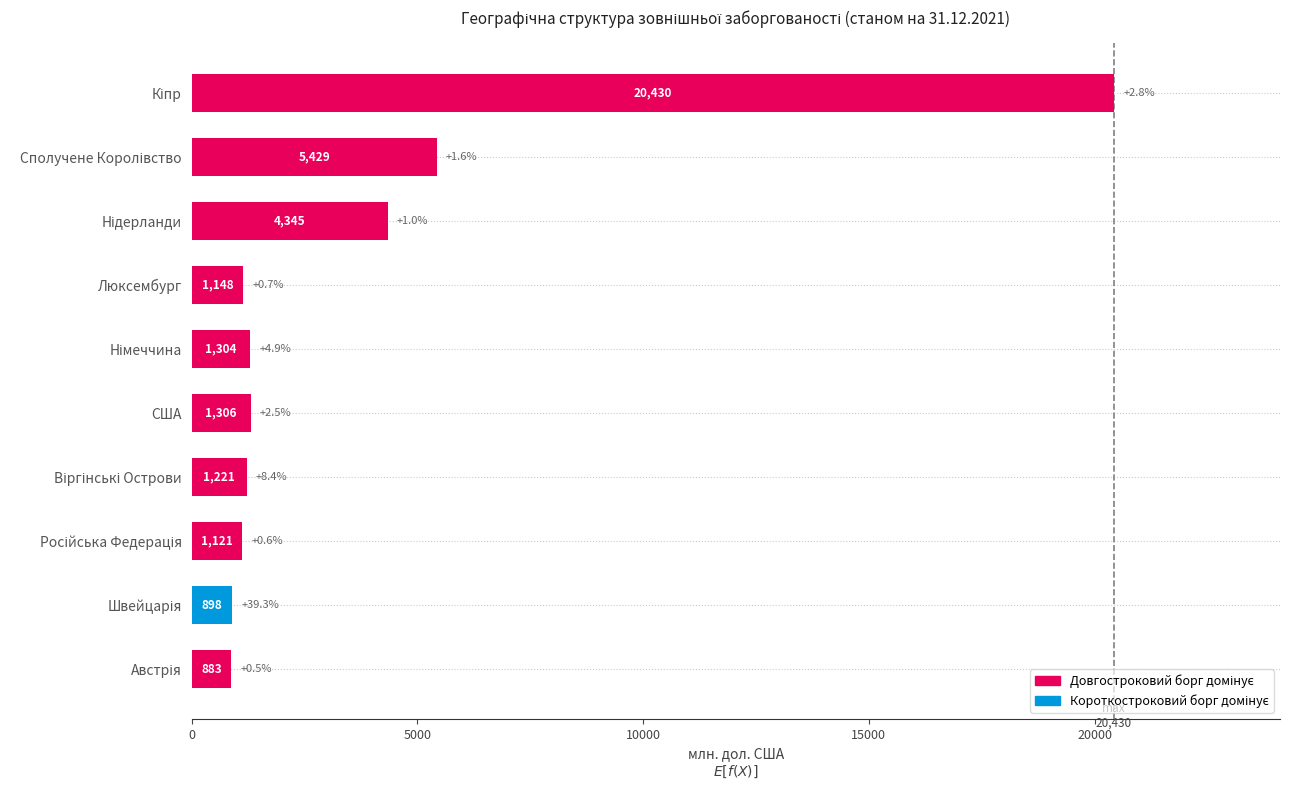

What is the label of the 7th bar from the bottom?

Люксембург